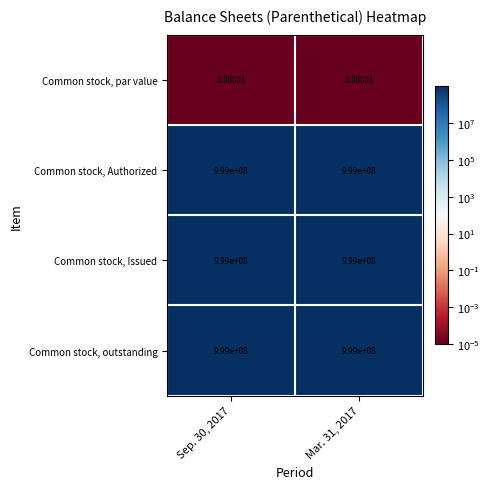

At which category is the sum across all series the highest?

Sep. 30, 2017